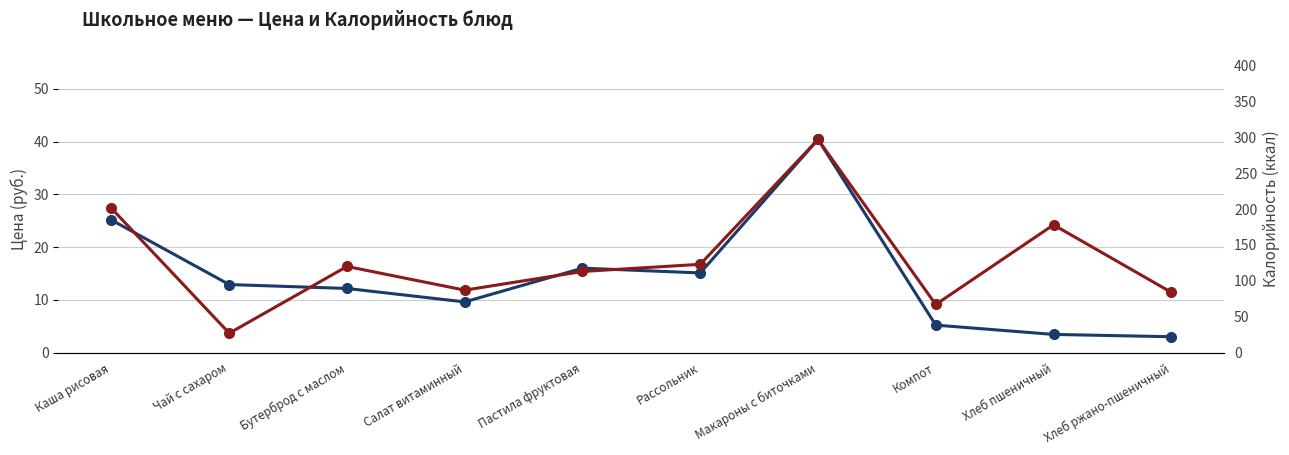

The value of Цена (руб.) at Компот is 5.2. True or false?

True